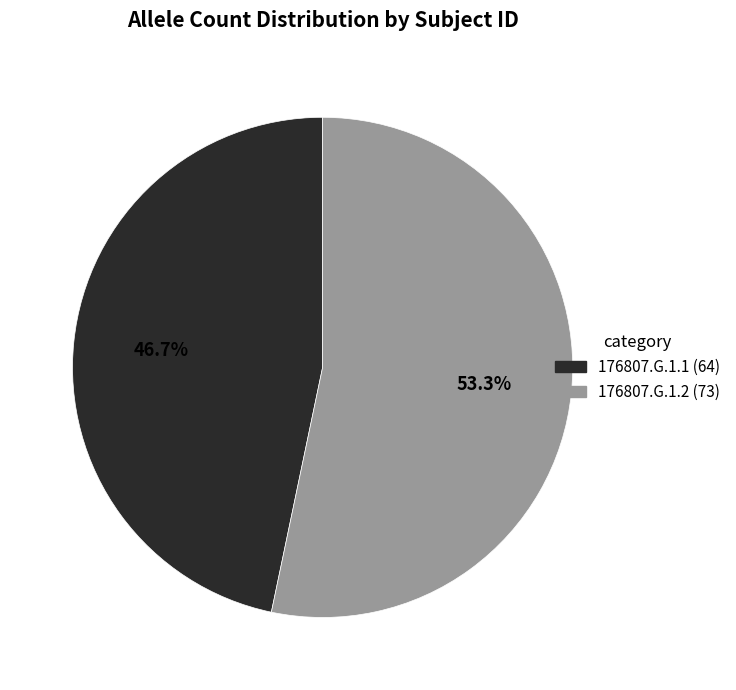

True or false: 176807.G.1.2 accounts for 53% of the total.

True